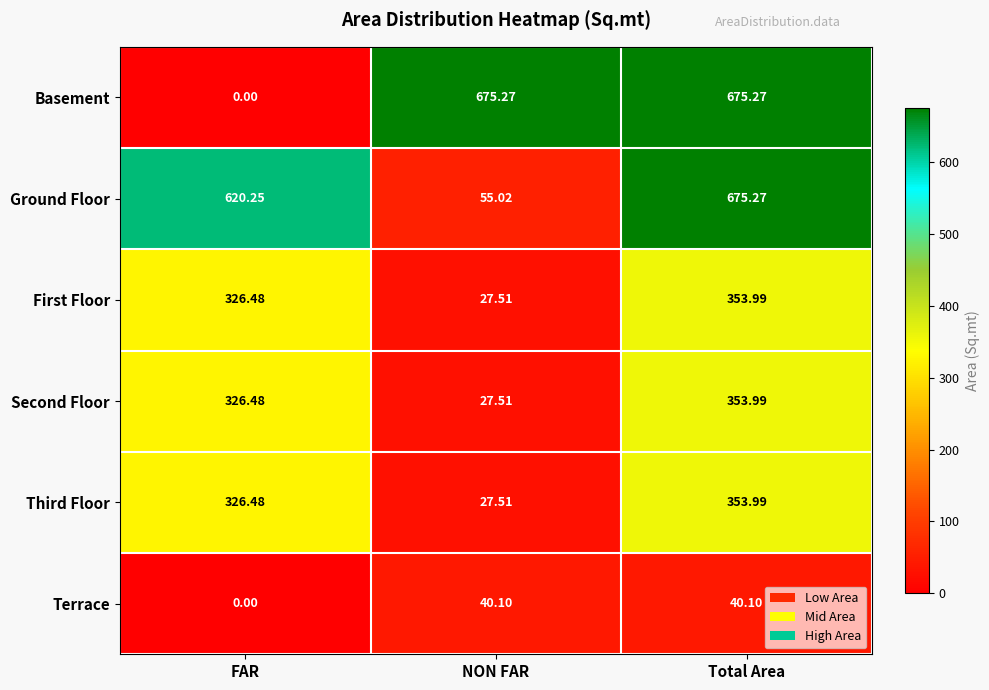

At which label does Second Floor reach its minimum?

NON FAR